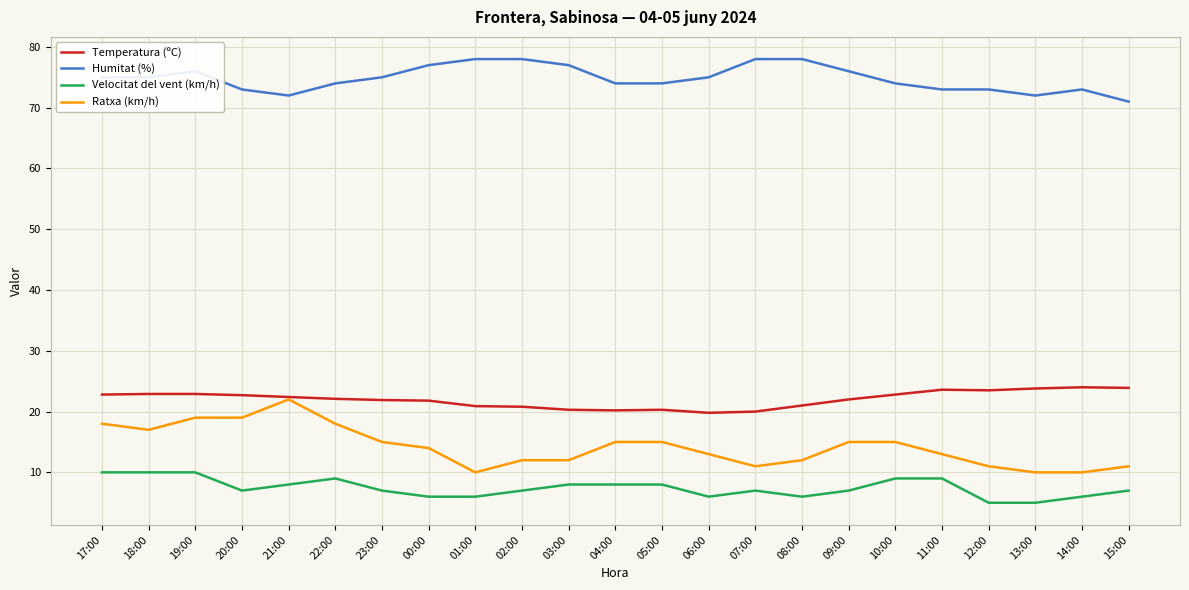

Is the value of Humitat (%) at 05:00 greater than the value of Velocitat del vent (km/h) at 11:00?

Yes